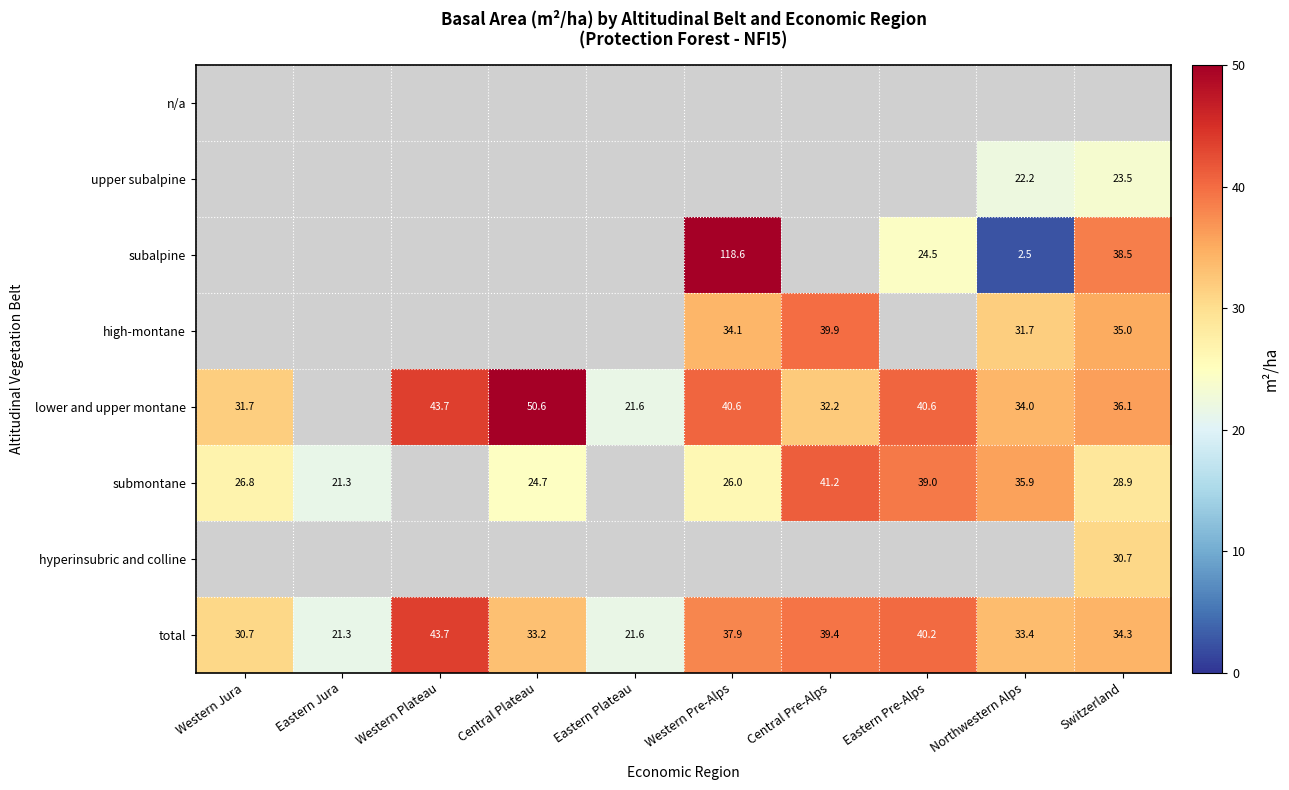

The upper subalpine series shows 32.7 at Northwestern Alps. True or false?

False